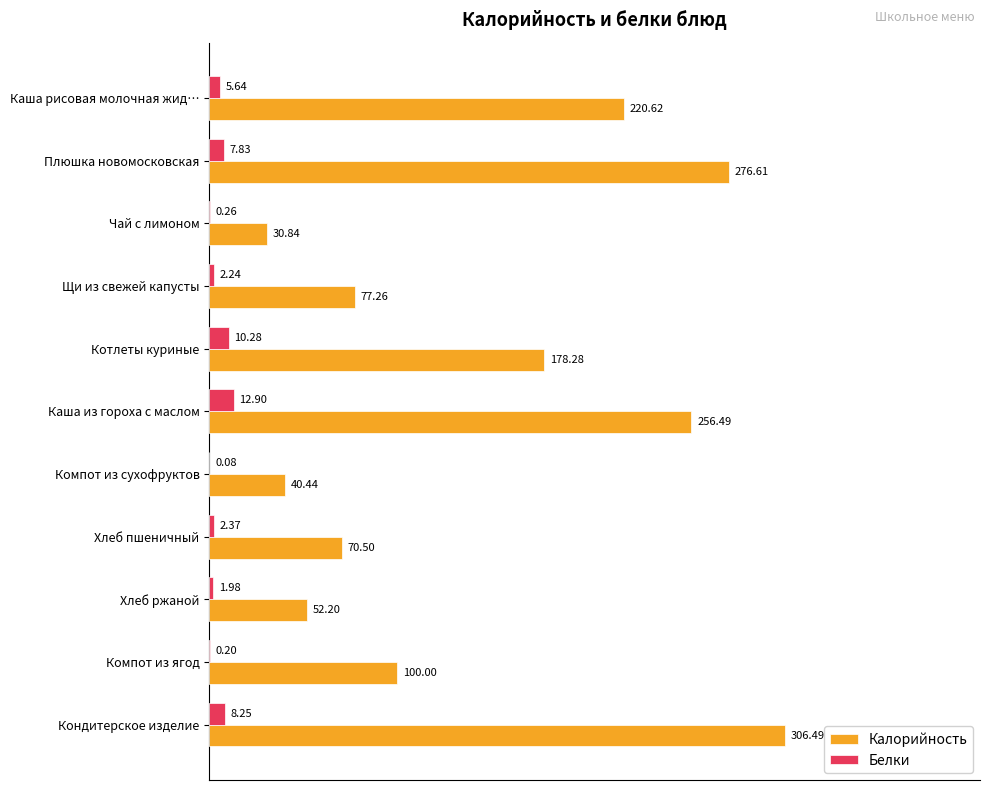

Where is Калорийность nearest to the value 168?

Котлеты куриные